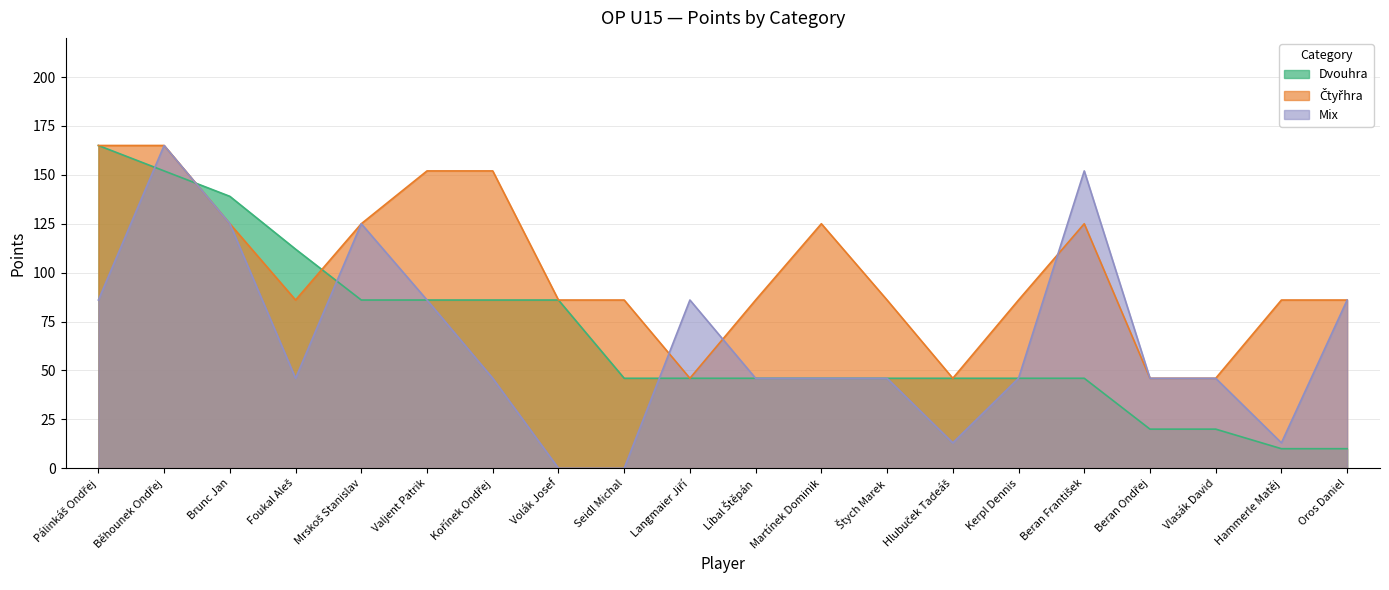

How many values in the Mix series are below 46?

4